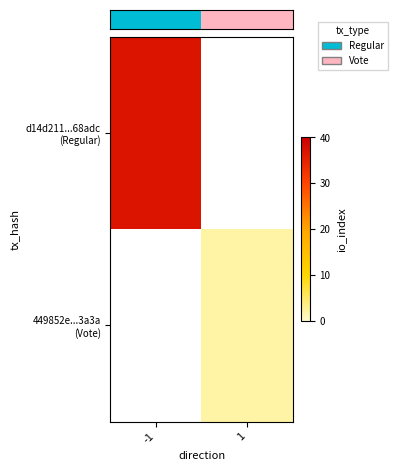

The row_1 series shows 0.6 at 1. True or false?

False